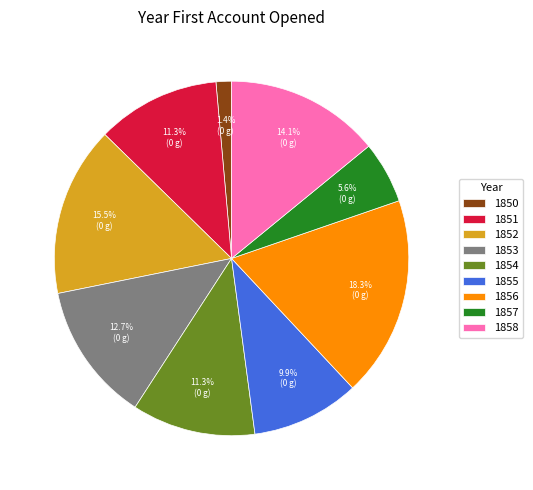

To the nearest percent, what percentage of the pie is 1856?

18%